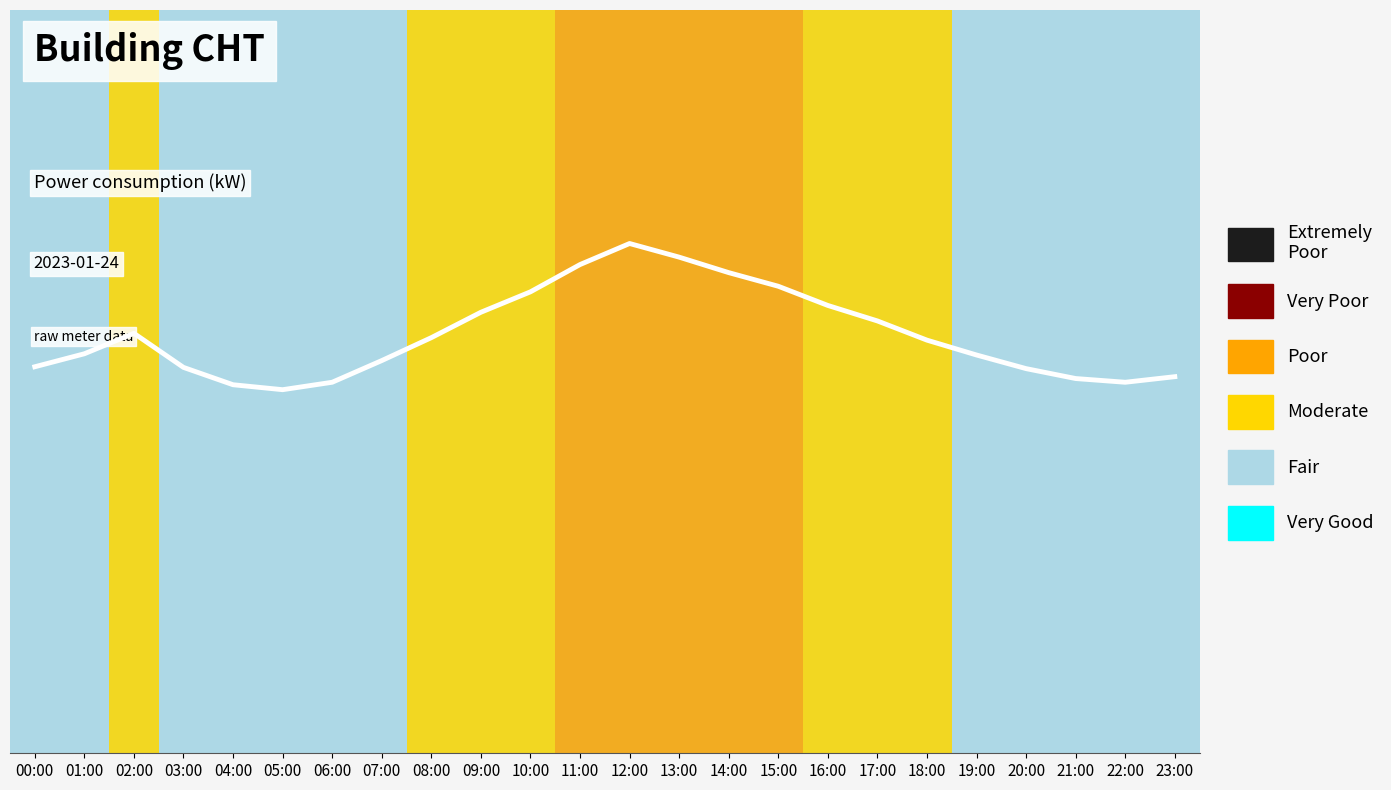

Does the chart display data point markers on the line(s)?

No